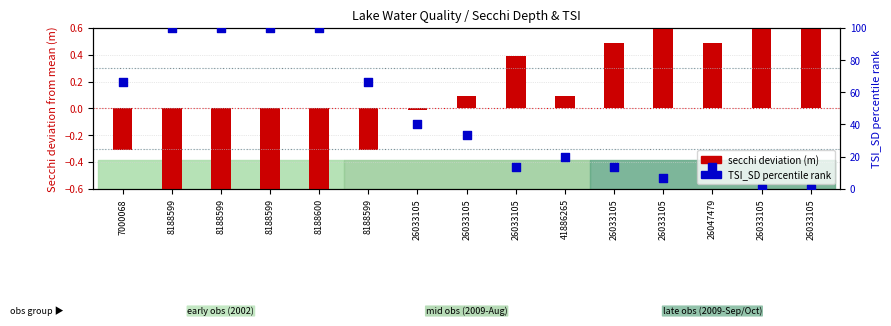

What is the total value across all series at 26033105?

40.0